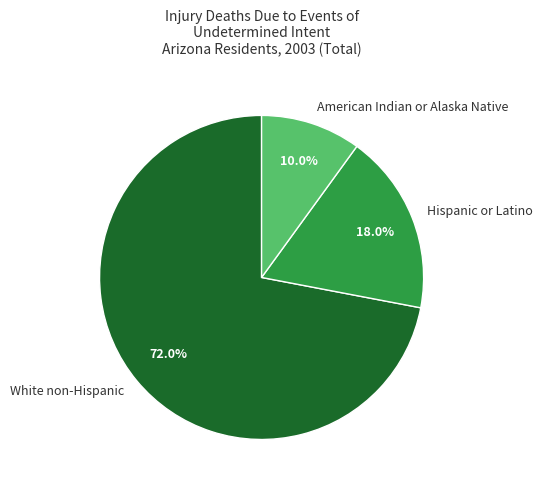

Does White non-Hispanic represent more than half of the total?

Yes